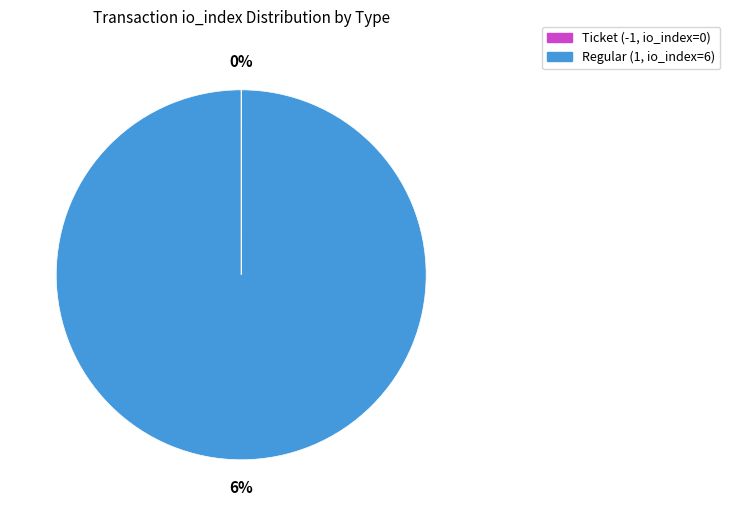

Is Ticket (-1, io_index=0) the majority of the pie?

No